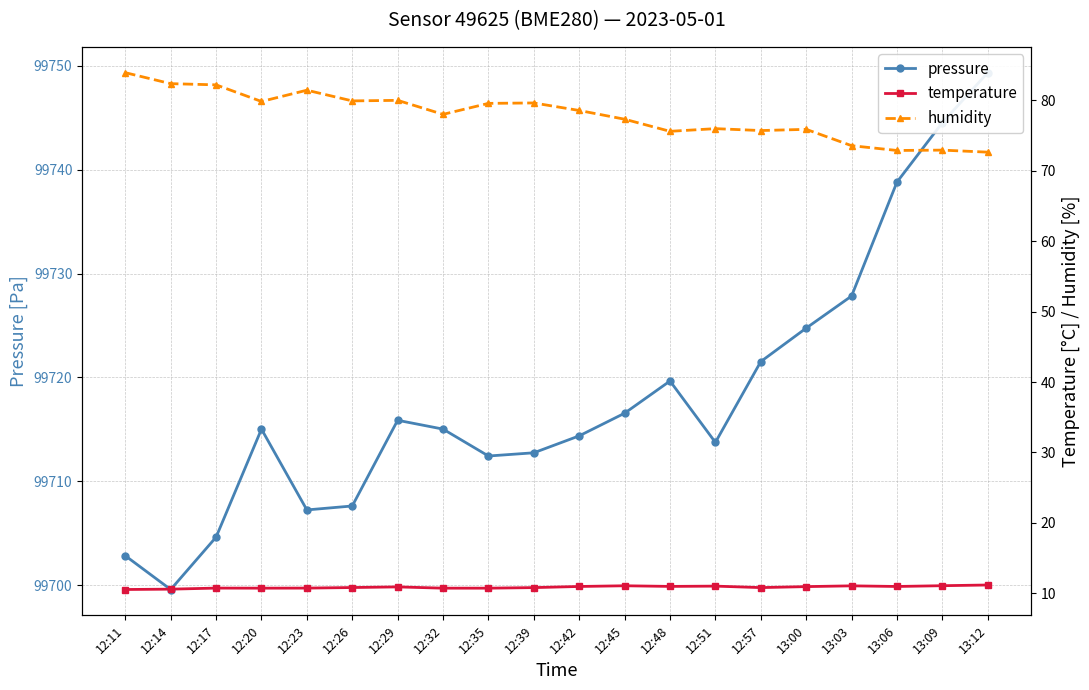

At which label does pressure reach its minimum?

12:14